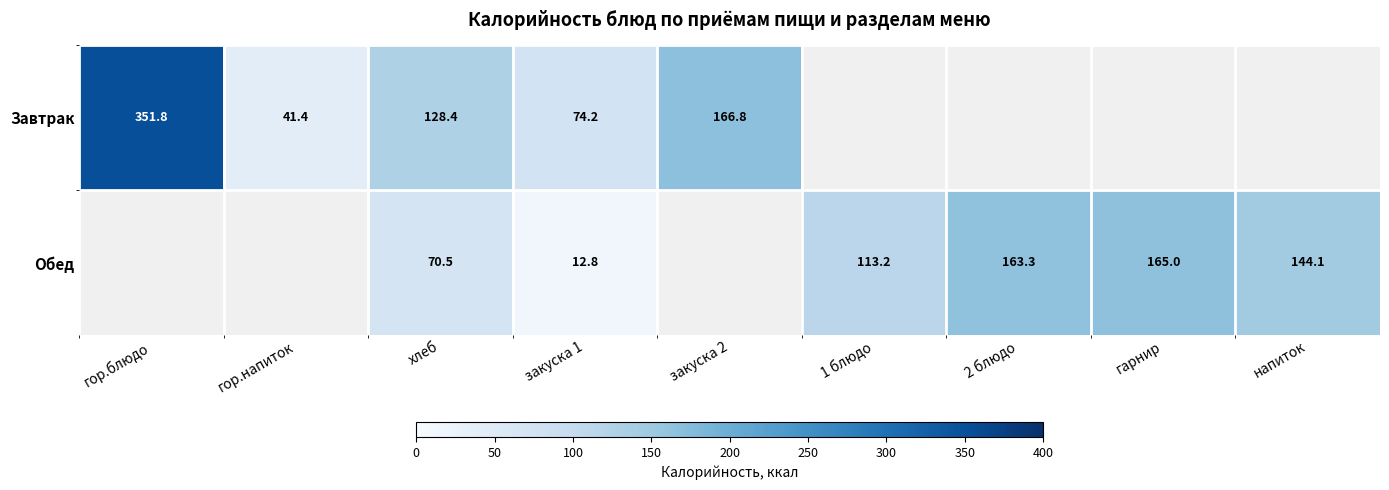

At which category is the sum across all series the highest?

гор.блюдо